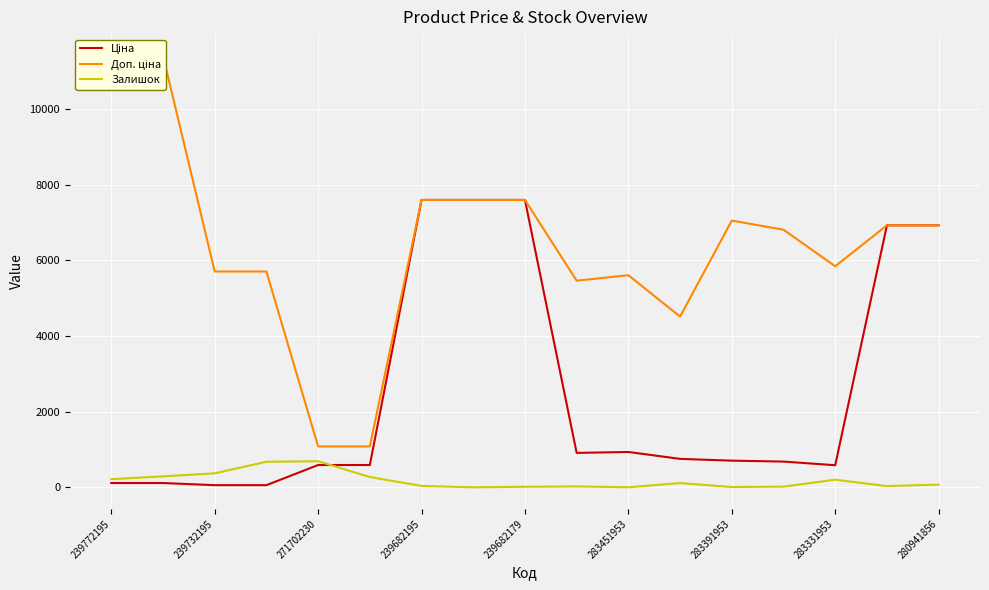

Where does the Доп. ціна series first go above 6809?

239772195